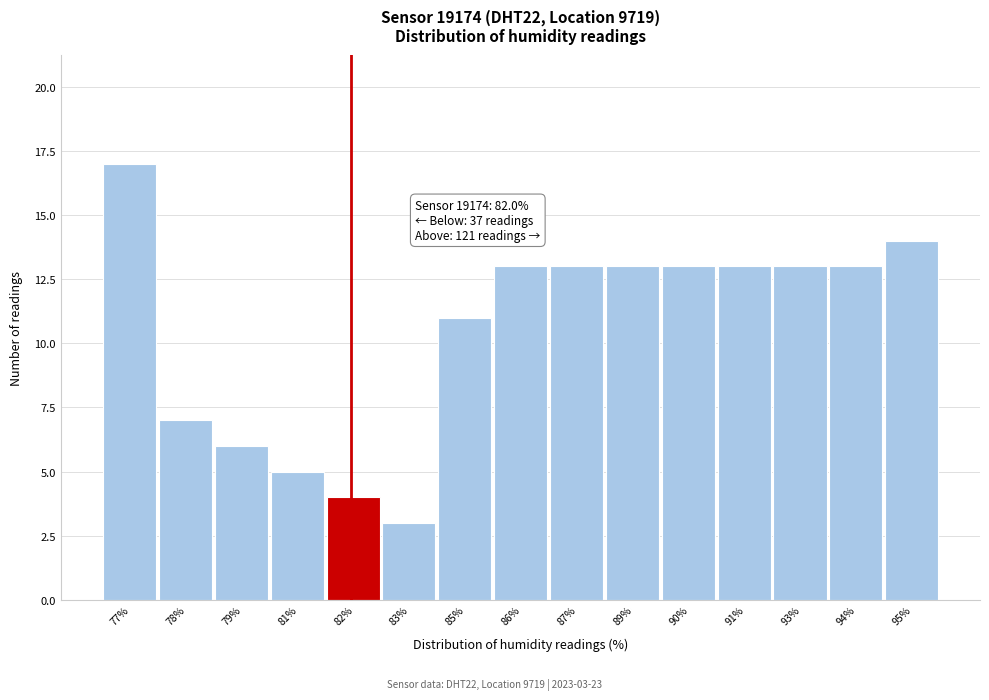

Reading left to right, what are all the values shown in this chart?

17	7	6	5	4	3	11	13	13	13	13	13	13	13	14